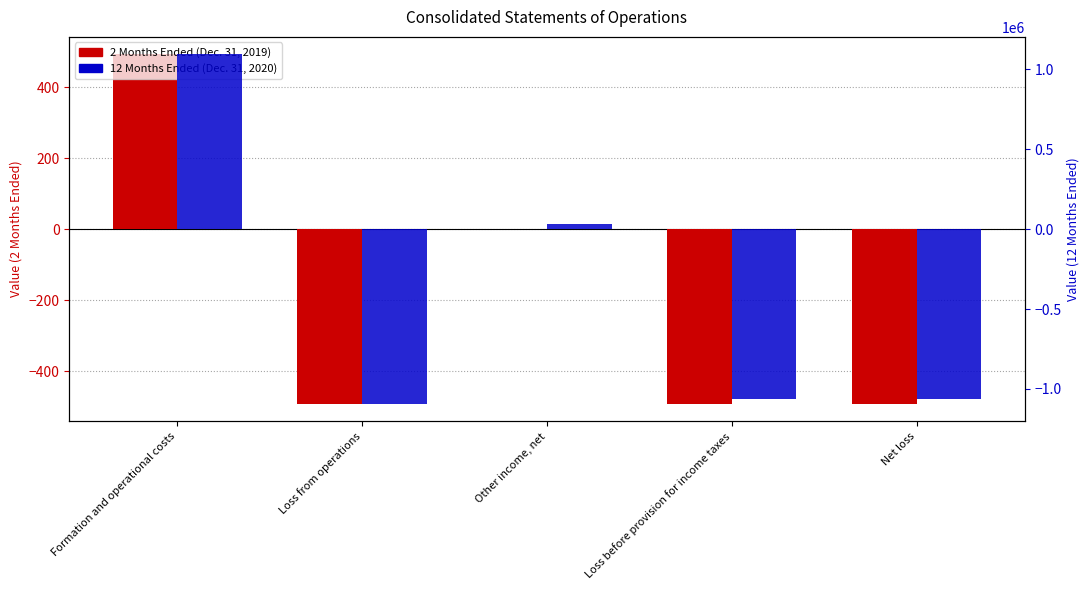

Reading left to right, extract all data points from this chart.

2 Months Ended (Dec. 31, 2019): Formation and operational costs=492	Loss from operations=-492	Other income, net=0	Loss before provision for income taxes=-492	Net loss=-492
12 Months Ended (Dec. 31, 2020): Formation and operational costs=1093833	Loss from operations=-1093833	Other income, net=32031	Loss before provision for income taxes=-1061802	Net loss=-1061802